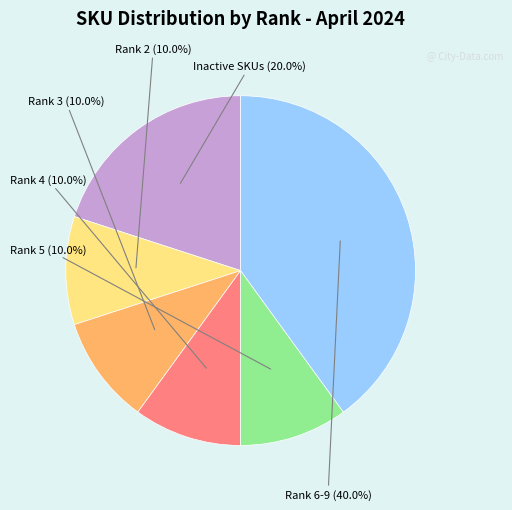

Is there any slice that represents more than half of the pie?

No